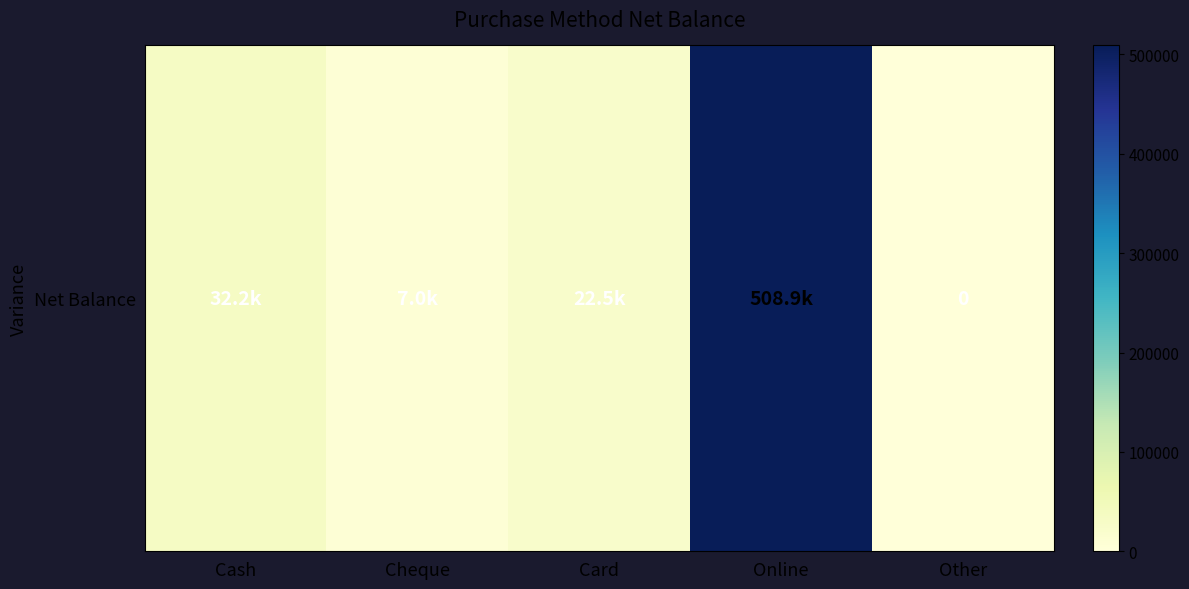

What is the ratio of the value at Cheque to the value at Card?

0.3